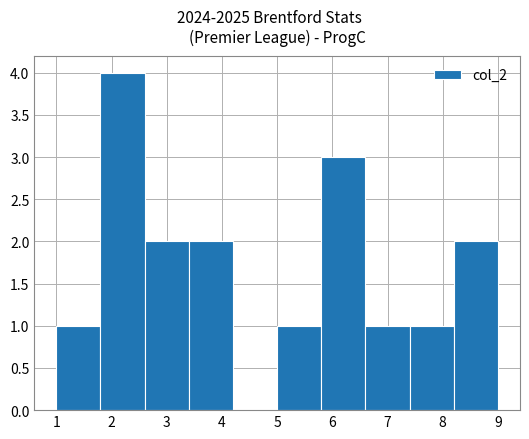

Reading left to right, transcribe this chart: for each bar, give the range it covers on the x-axis and its height. The values are not printed on the chart, so give them approximately, as read against the axis.

1.0 to 1.8: 1
1.8 to 2.6: 4
2.6 to 3.4: 2
3.4 to 4.2: 2
4.2 to 5.0: 0
5.0 to 5.8: 1
5.8 to 6.6: 3
6.6 to 7.4: 1
7.4 to 8.2: 1
8.2 to 9.0: 2